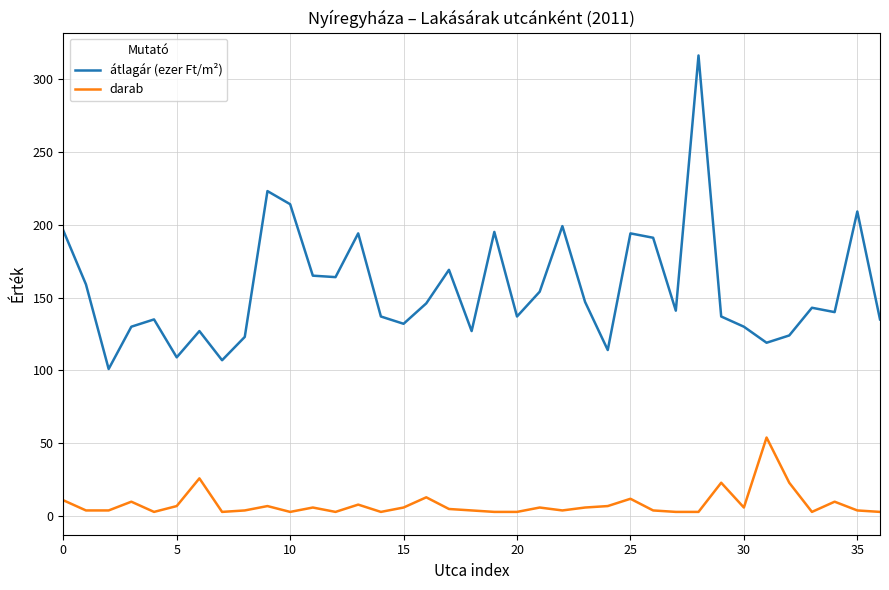

Rank the series by their average value, from highest to lowest.

átlagár (ezer Ft/m²), darab